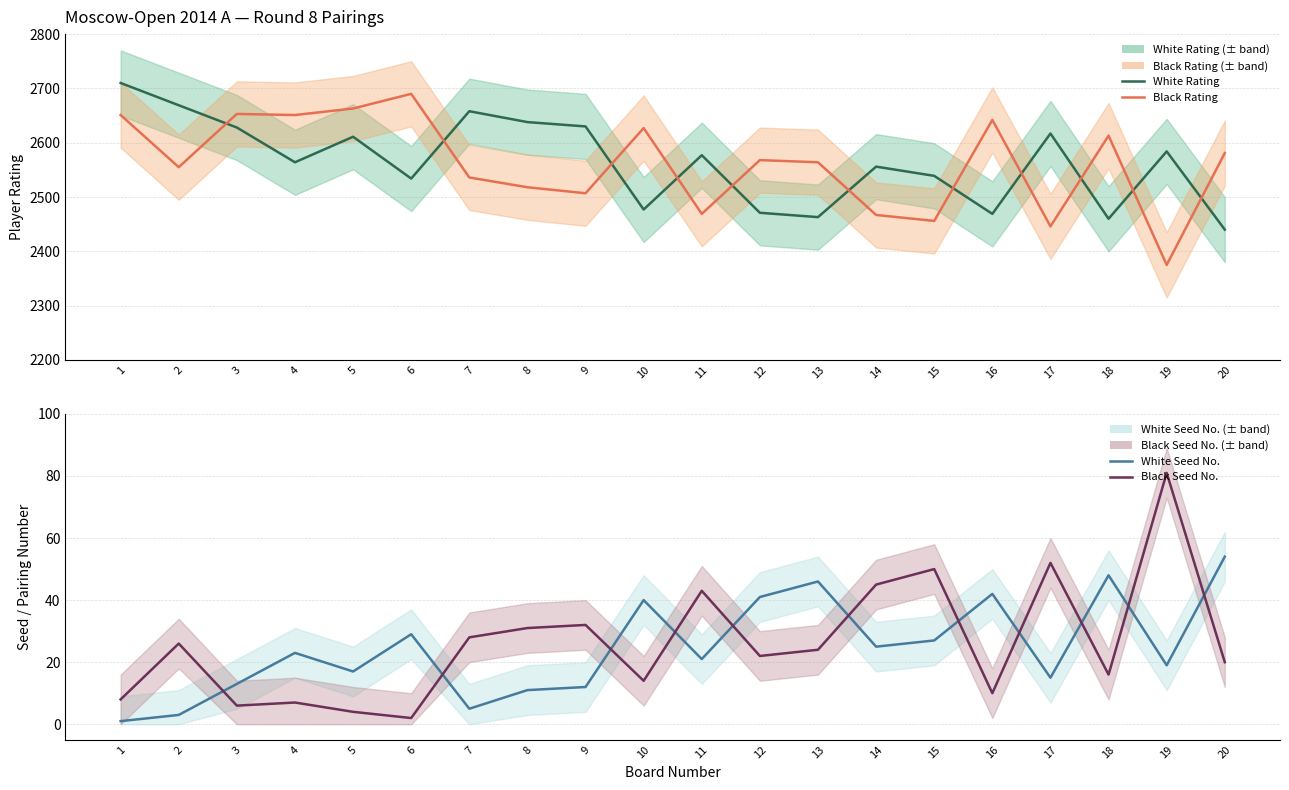

What is the difference between the Black Seed No. values at 17 and 7?

24